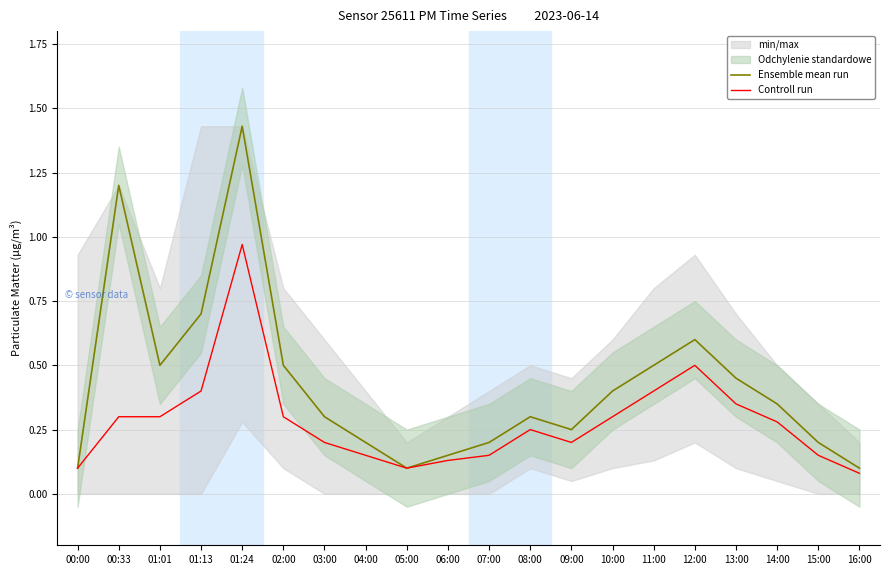

What is the difference between the Controll run values at 13:00 and 11:00?

0.1